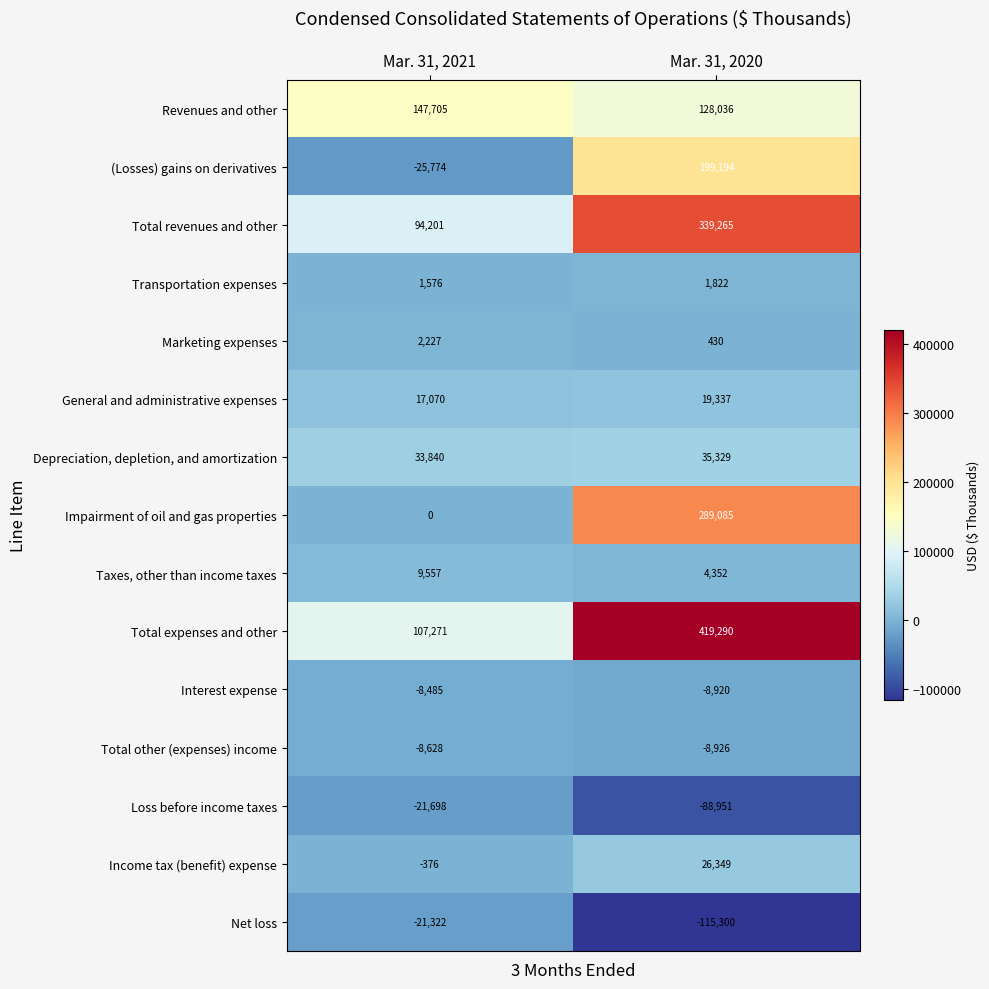

What is the difference between the highest and lowest values at Mar. 31, 2021?

173479